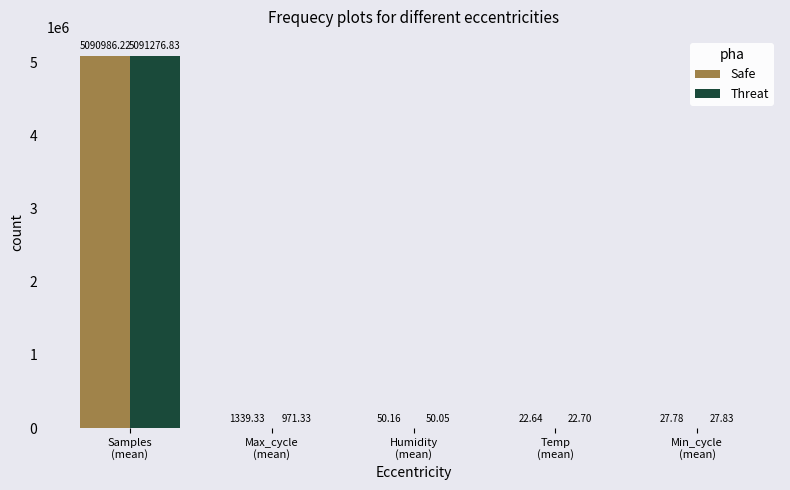

What is the sum of all Safe values?

5092426.1